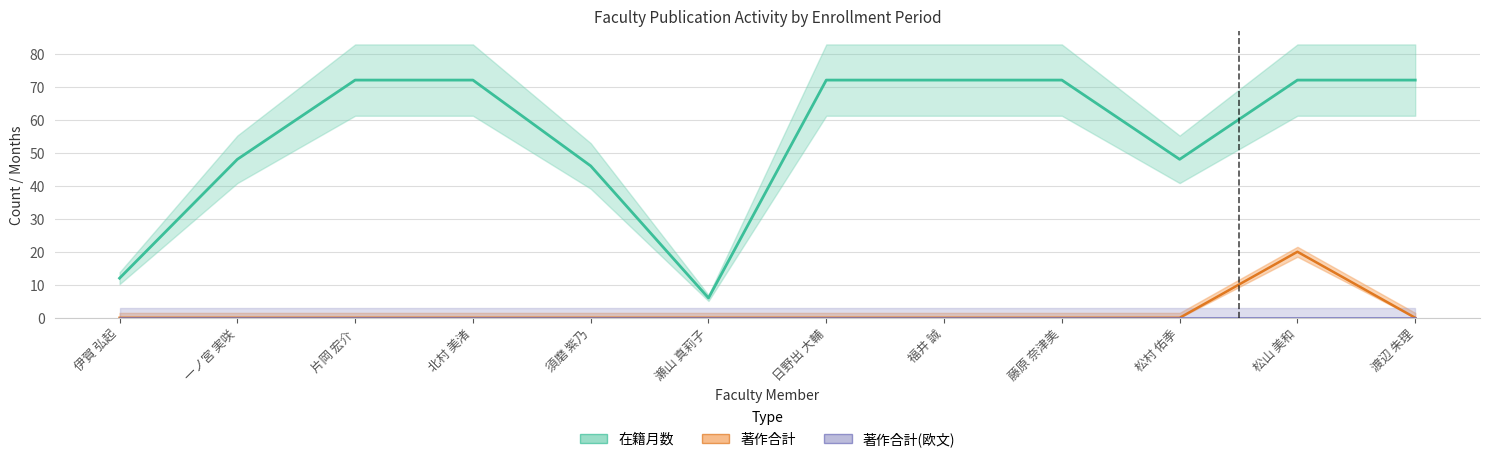

Between 松山 美和 and 日野出 大輔, which is larger?

松山 美和